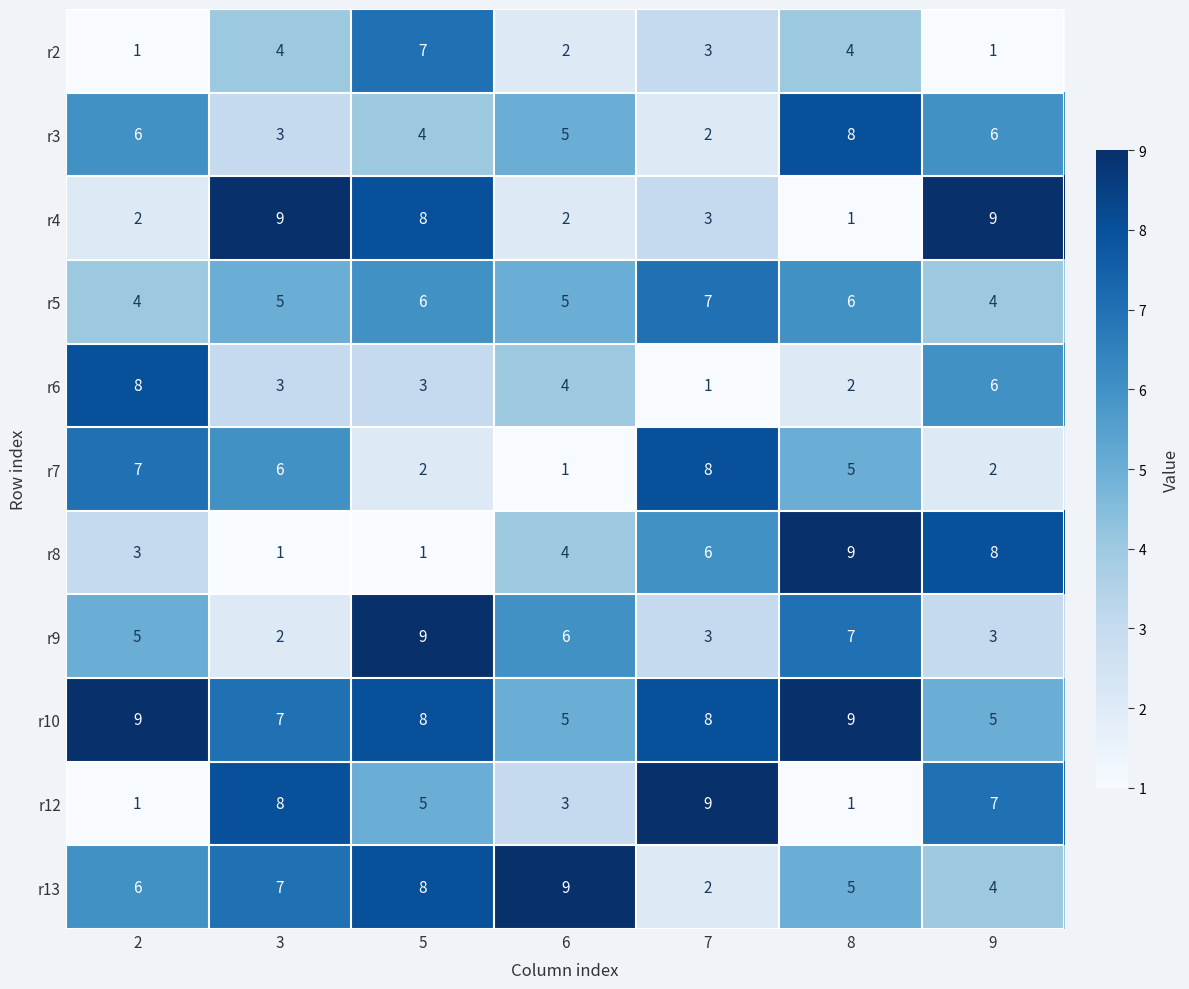

At which category is the sum across all series the highest?

5